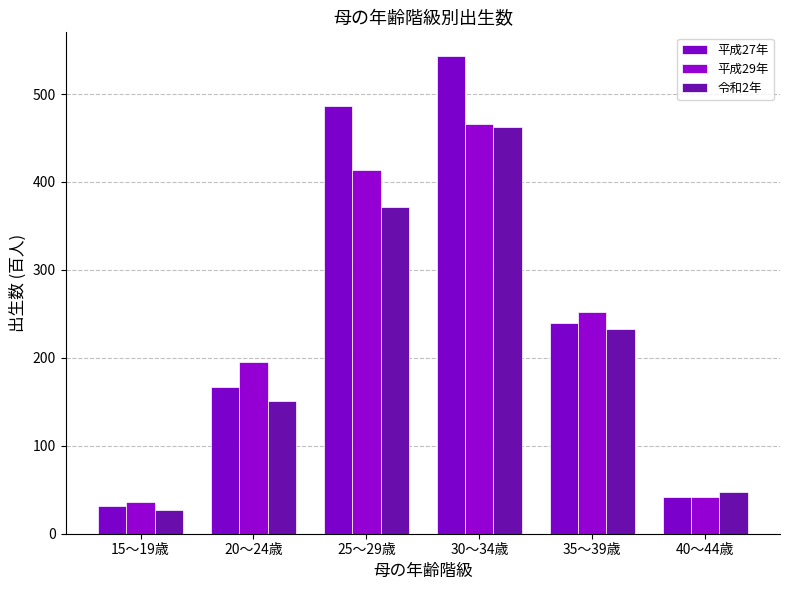

What is the difference between the maximum and minimum values in the 平成29年 series?

430